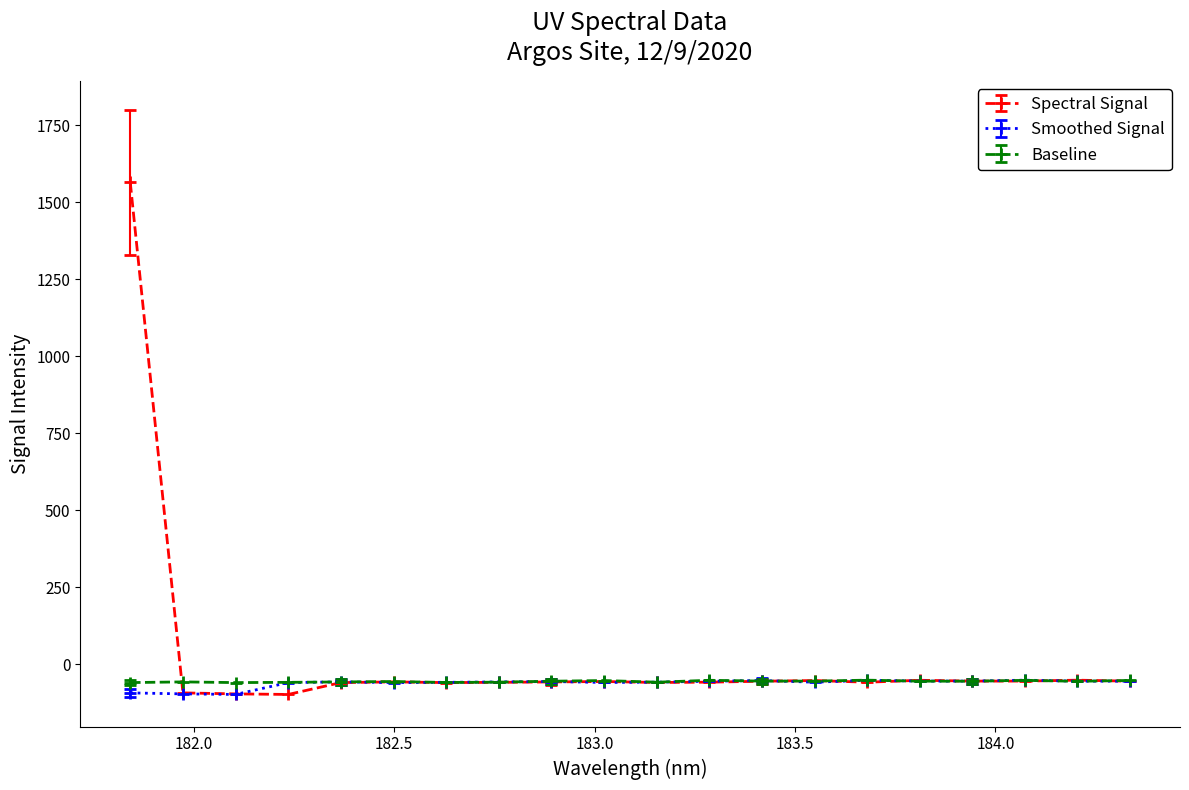

In Baseline, how many points are lower than both neighbors (excluding endpoints)?

6